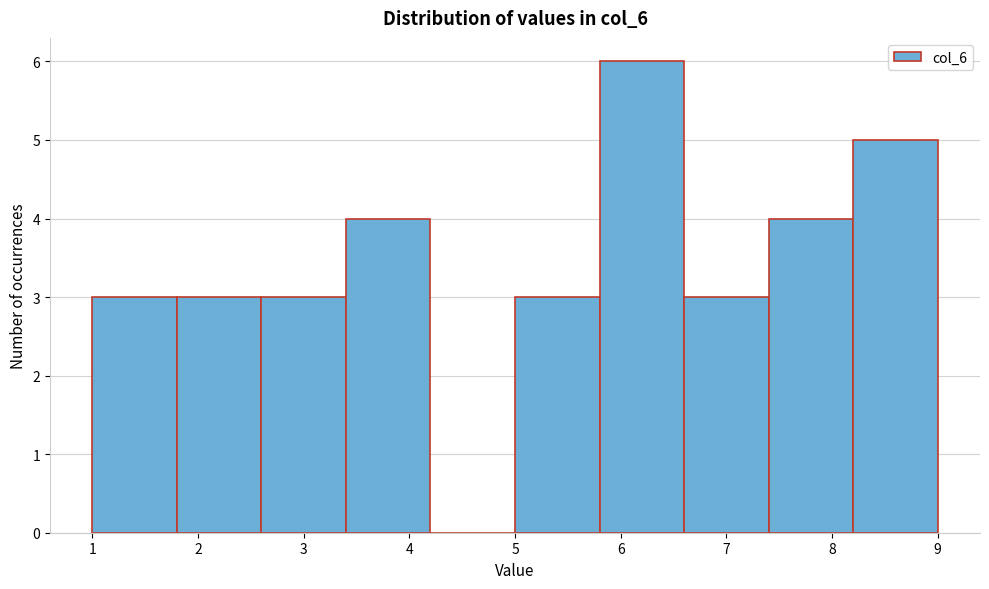

Reading left to right, list every bar in this chart as the range it spans on the x-axis followed by its height. The values are not printed on the chart, so give them approximately, as read against the axis.

1.0 to 1.8: 3
1.8 to 2.6: 3
2.6 to 3.4: 3
3.4 to 4.2: 4
4.2 to 5.0: 0
5.0 to 5.8: 3
5.8 to 6.6: 6
6.6 to 7.4: 3
7.4 to 8.2: 4
8.2 to 9.0: 5